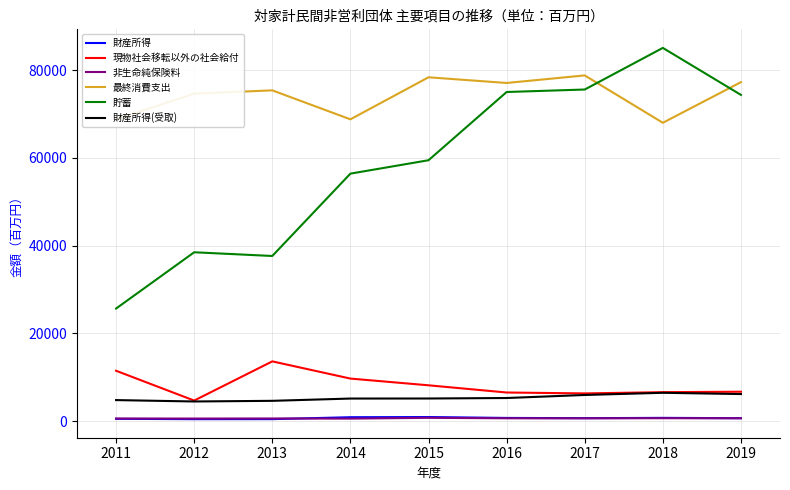

True or false: 現物社会移転以外の社会給付 and 非生命純保険料 cross at least once.

False